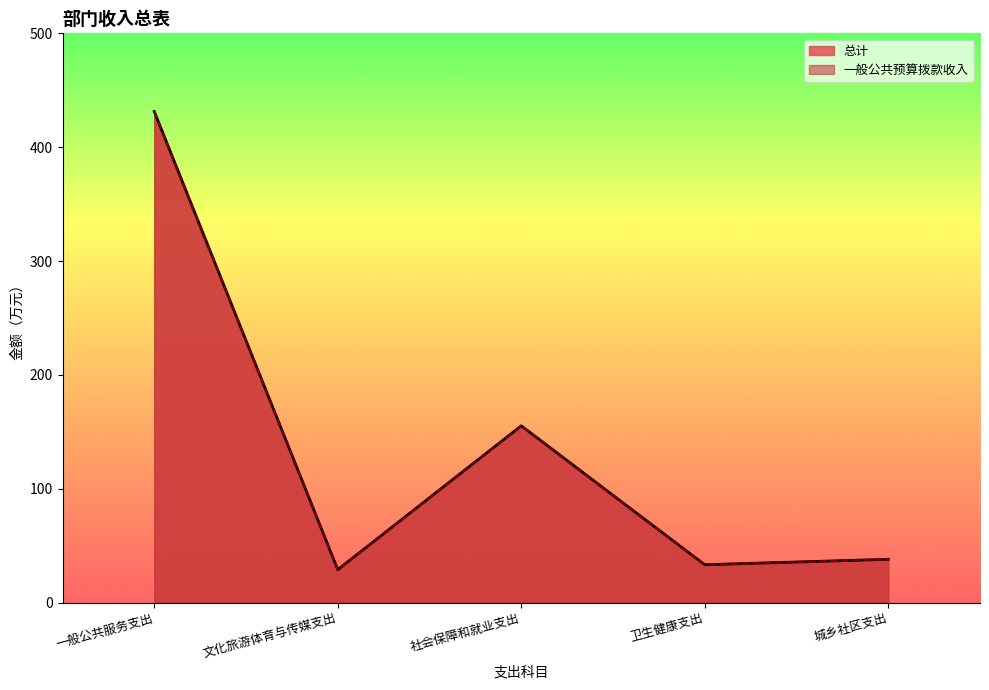

Where does the 总计 series first go above 38?

一般公共服务支出